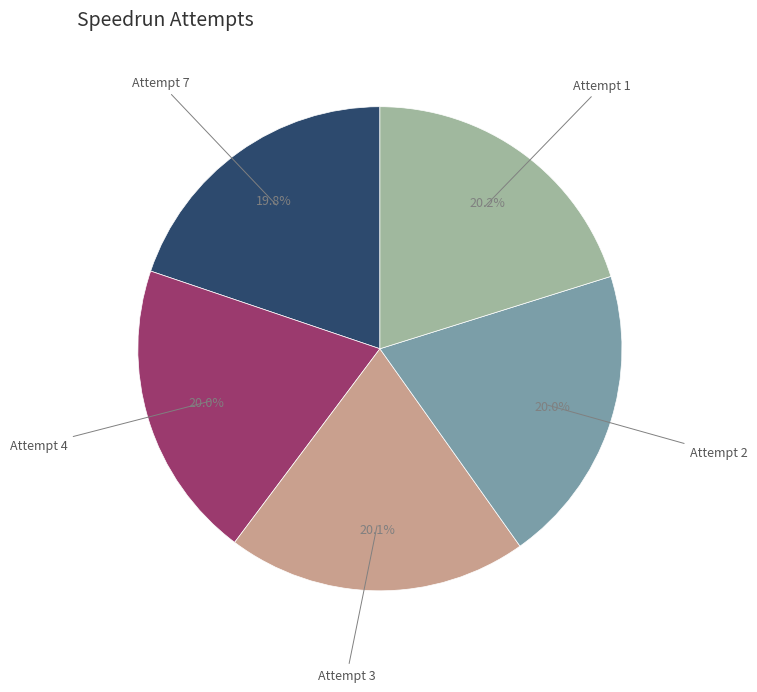

Count the number of slices in the pie.

5